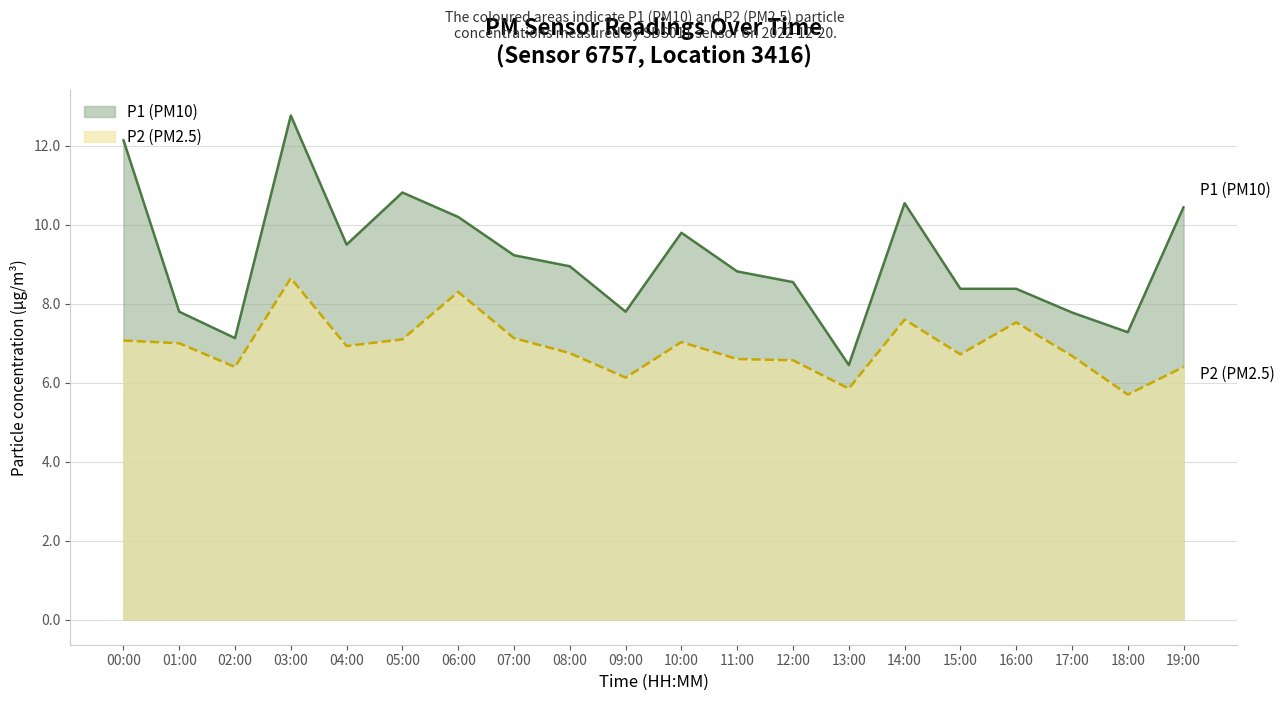

What is the sum of the P1 values at 05:00 and 02:00?

17.9